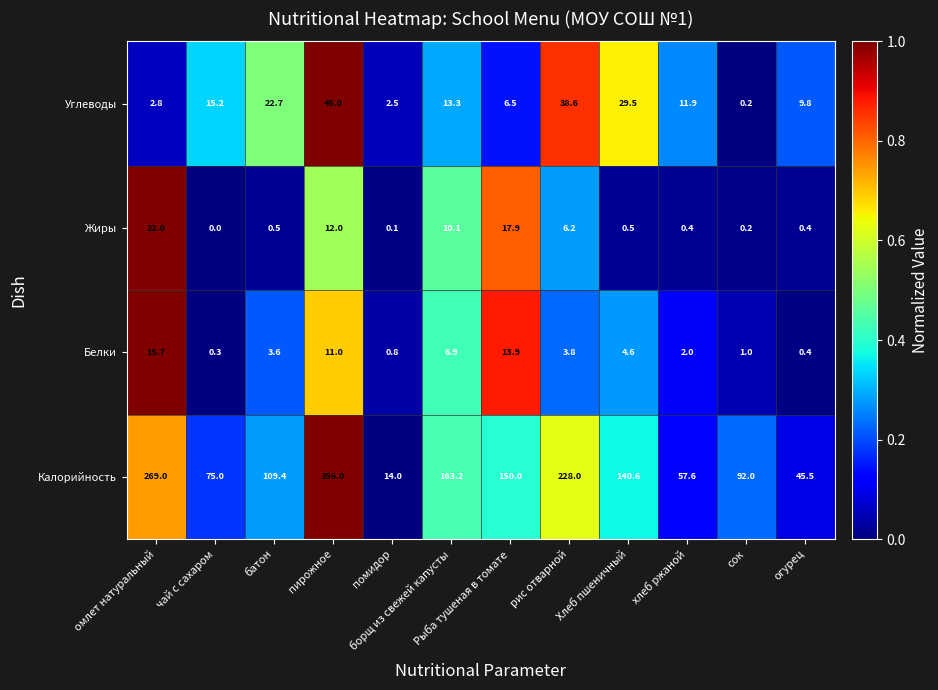

Which series has the widest spread of values?

Калорийность